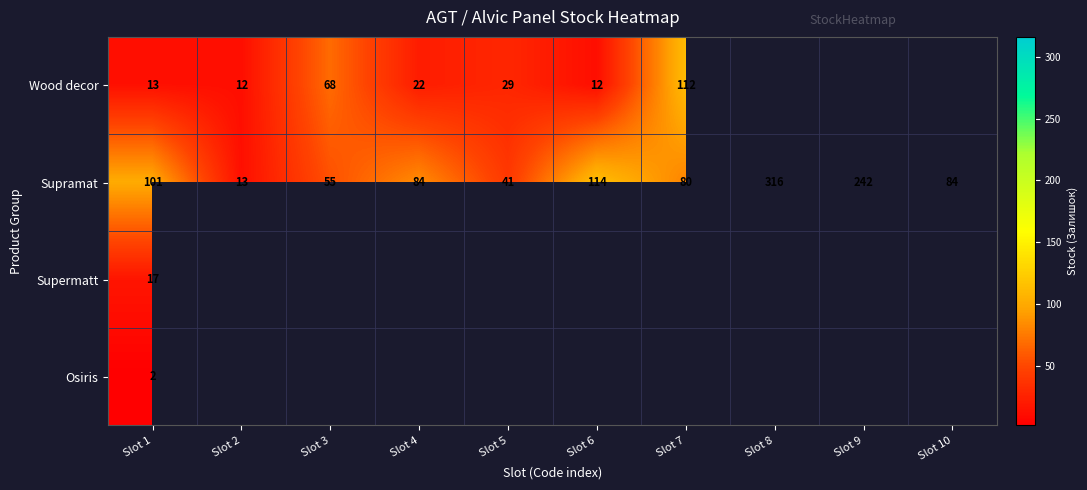

The Wood decor series shows 12 at Slot 6. True or false?

True